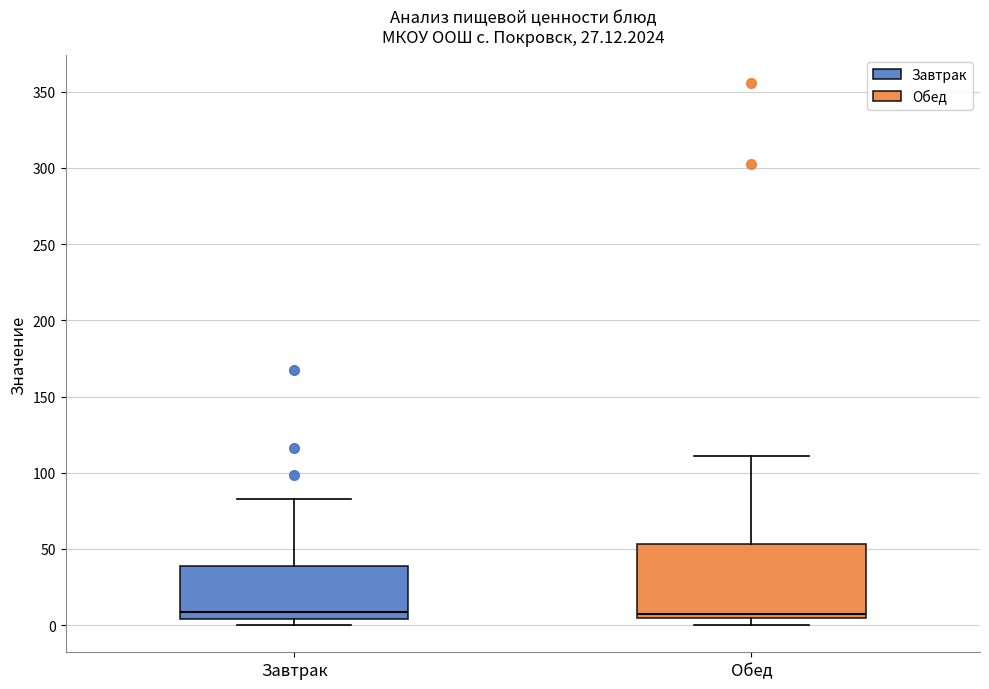

Comparing the boxes themselves (not the whiskers), which one is the tallest?

Обед